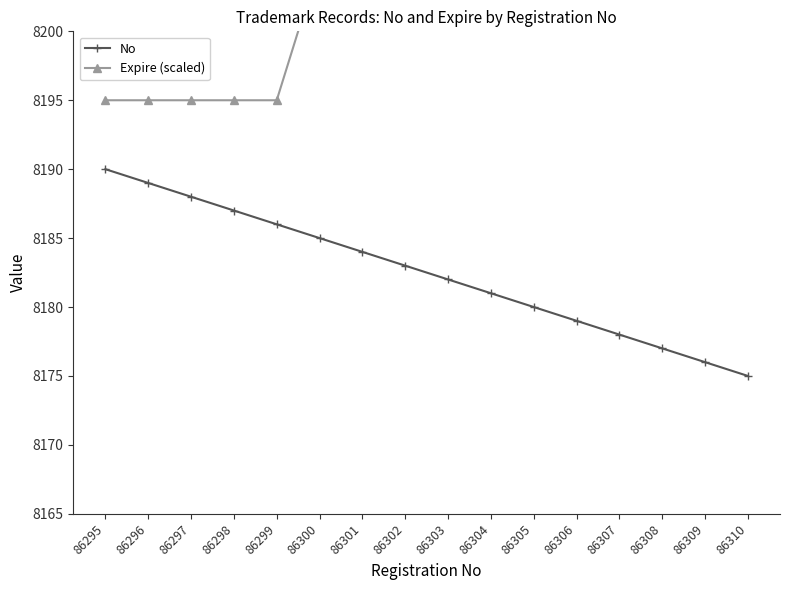

Rank the series by their average value, from lowest to highest.

No, Expire (scaled)